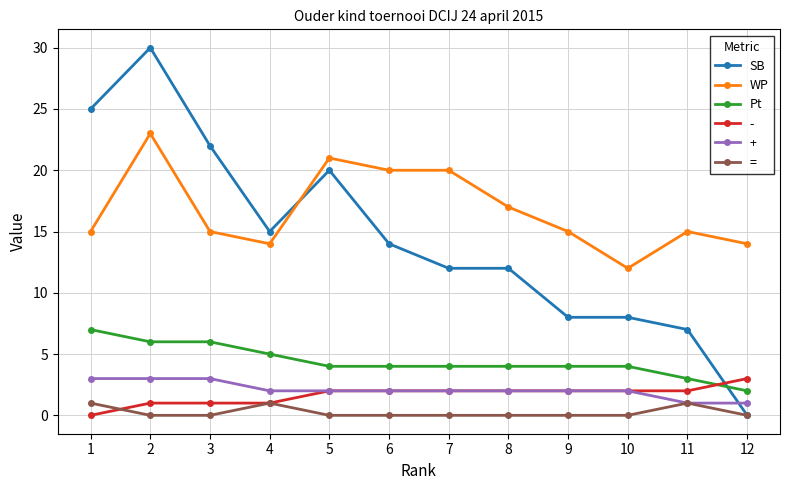

True or false: WP has a value of 34 at 6.

False